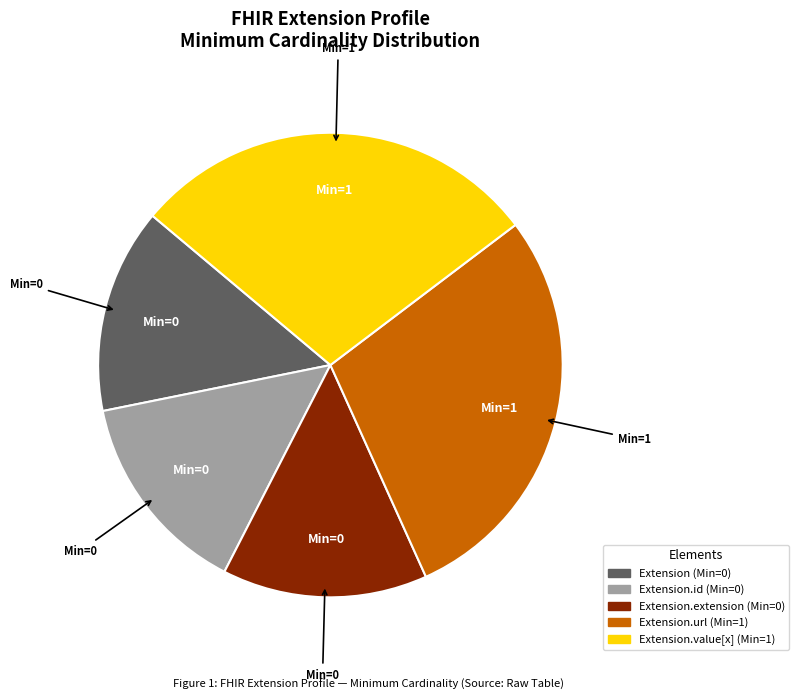

Is there any slice that represents more than half of the pie?

No